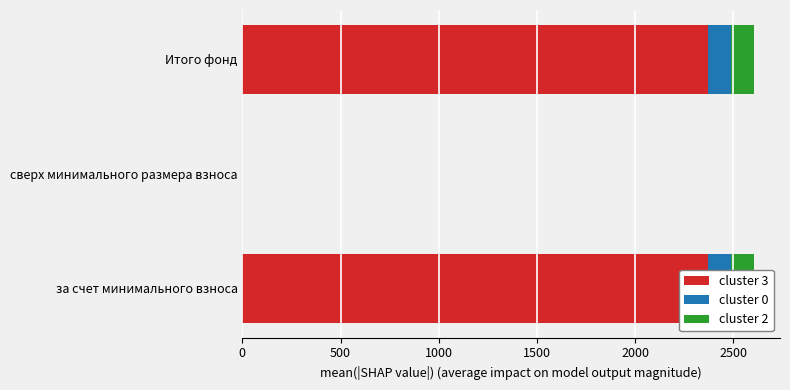

What is the value of the cluster 3 bar at the 3rd from the left?

2371.4